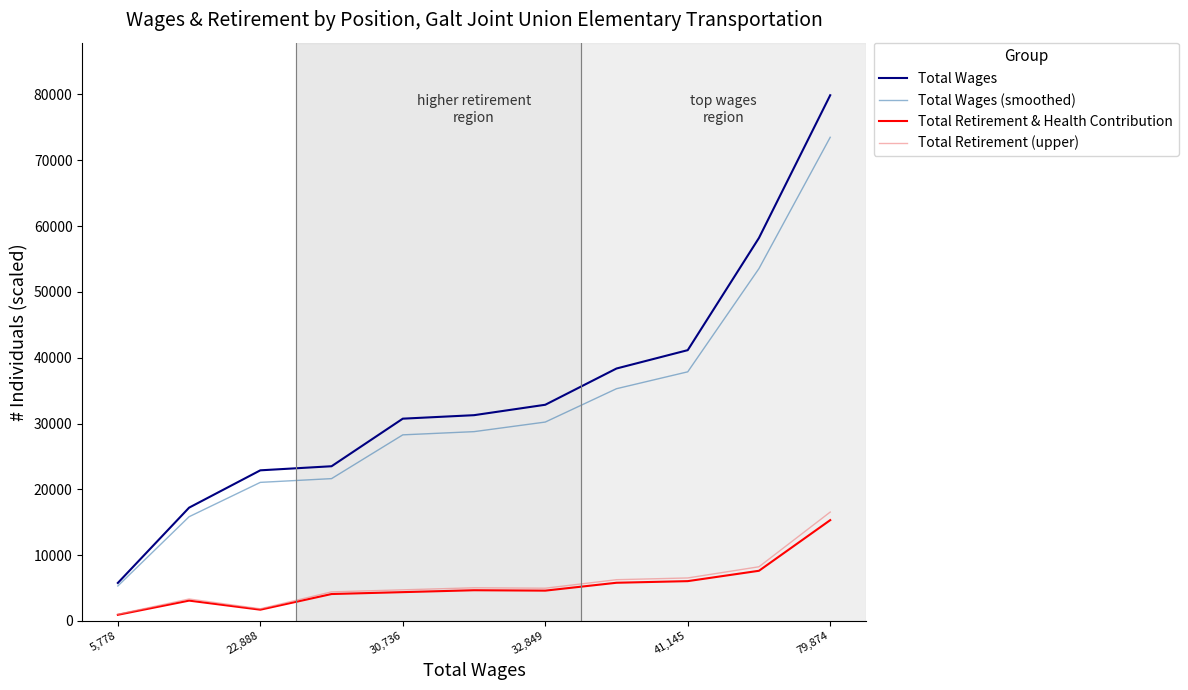

True or false: Total Wages and Total Retirement & Health Contribution intersect in this chart.

False